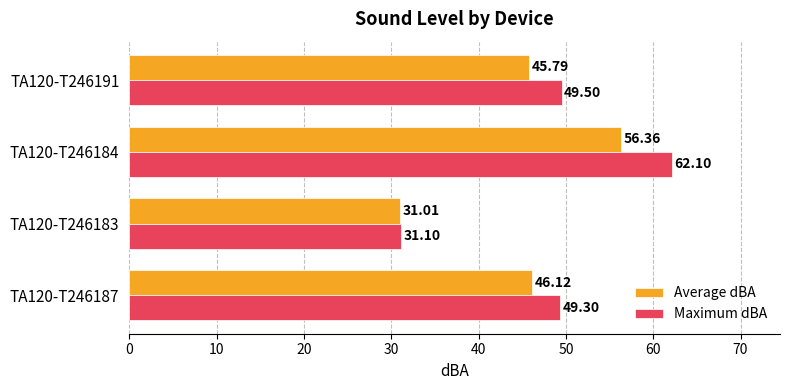

What is the smallest value displayed?

31.0